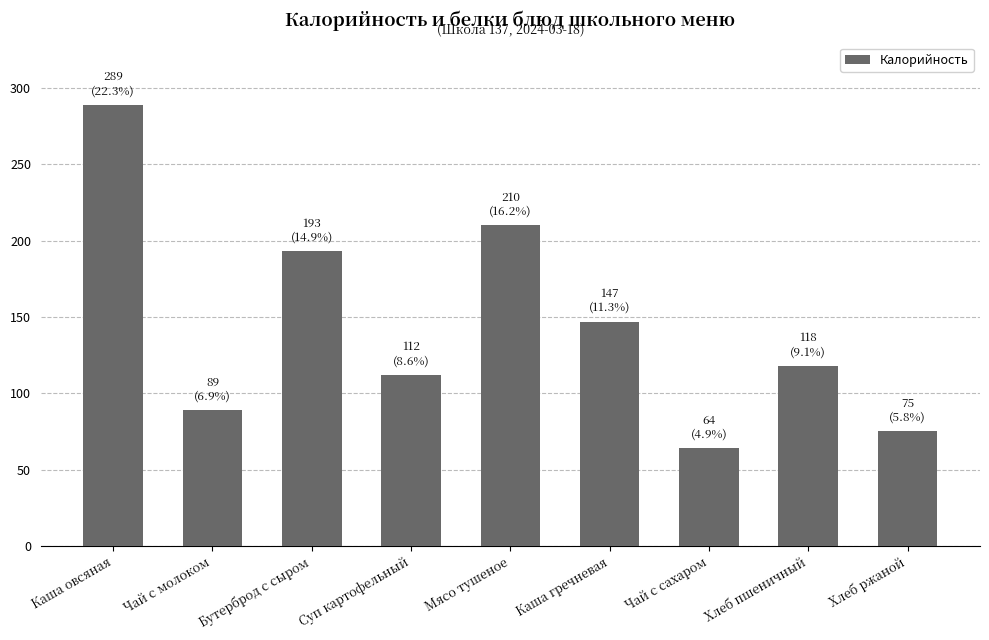

Does the chart contain stacked bars?

No